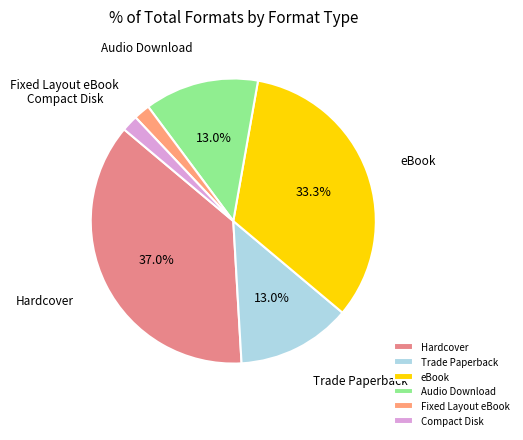

To the nearest percent, what percentage of the pie is Compact Disk?

2%